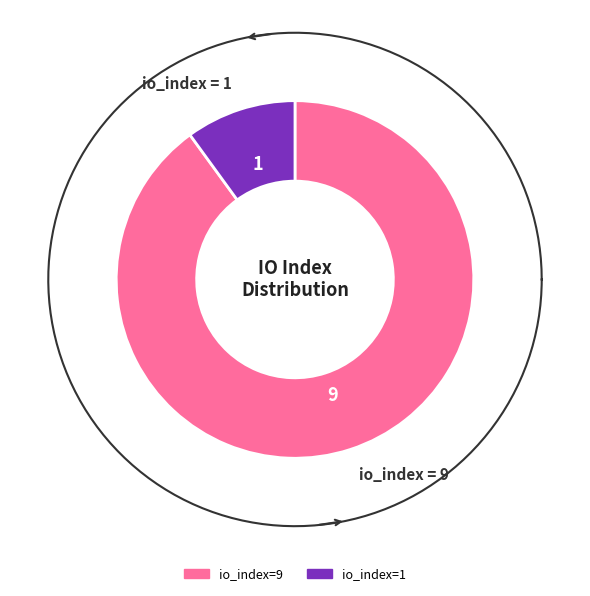

How much of the chart is everything except io_index=1?

90.0%